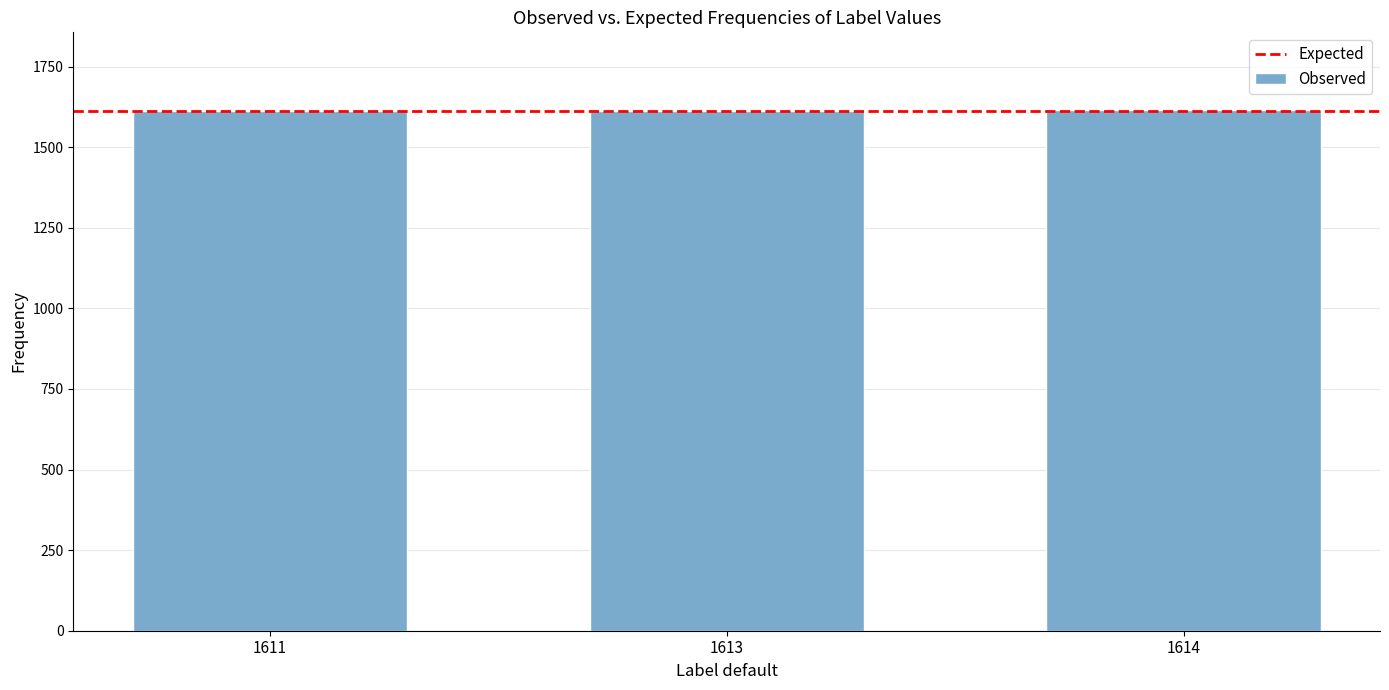

What is the ratio of the value at 1611 to the value at 1613?

1.0